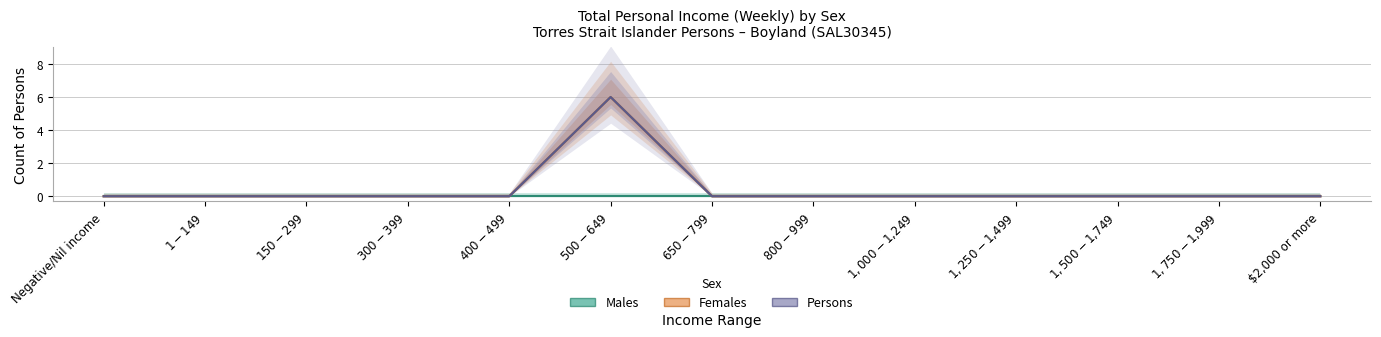

Which has a higher value, $2,000 or more or $1,500-$1,749?

$2,000 or more